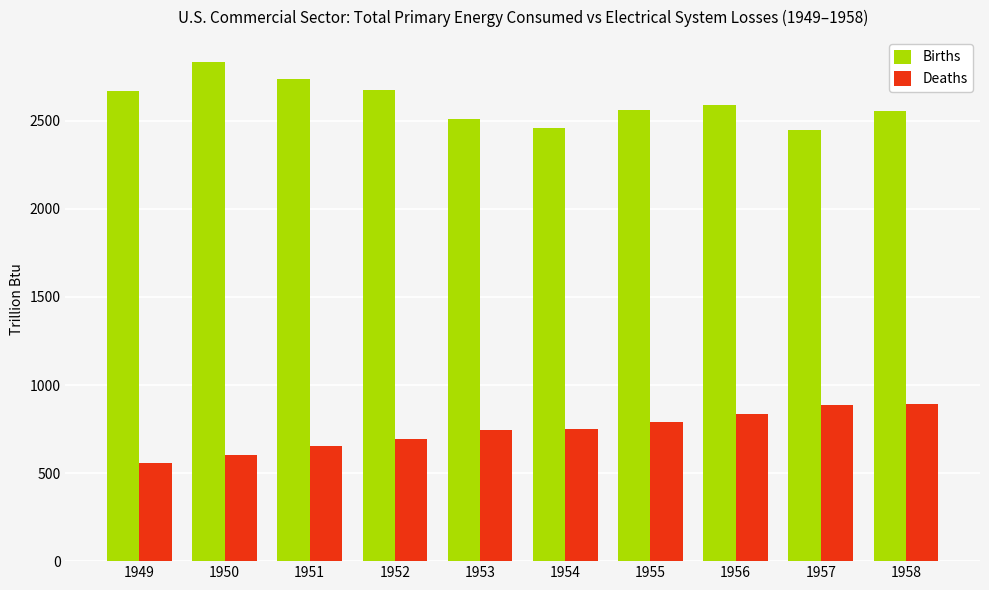

Rank the series by their maximum value, from lowest to highest.

Deaths, Births